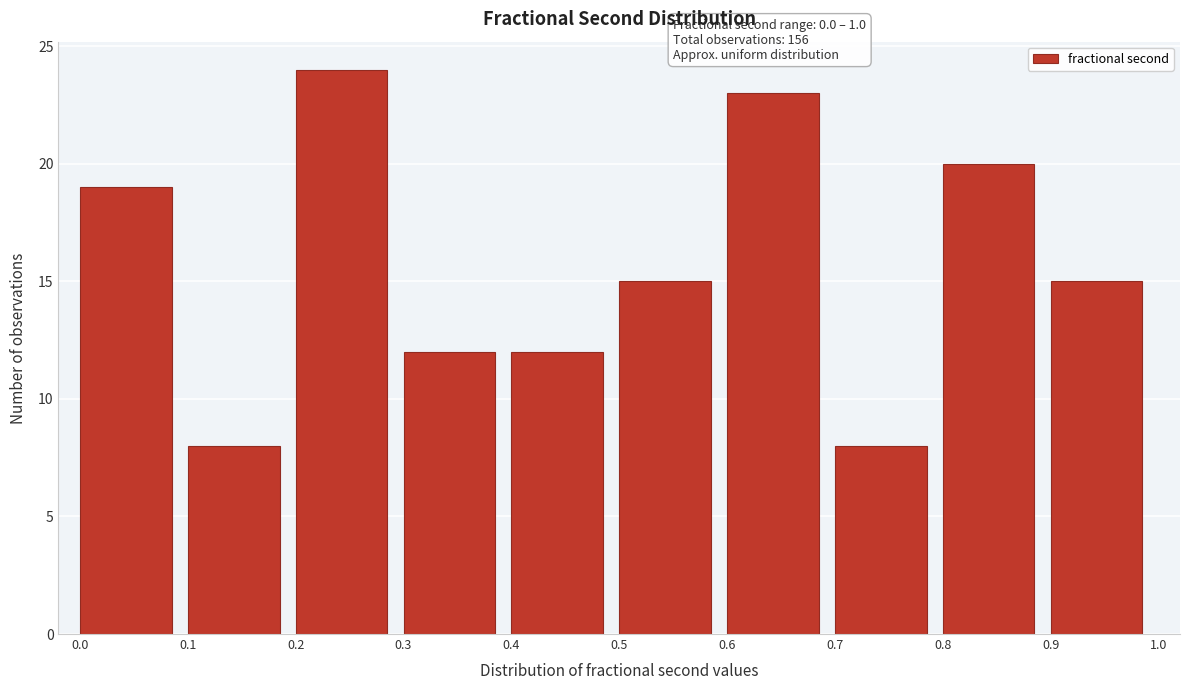

Over which range of the x-axis is the bar tallest?

0.2 to 0.3